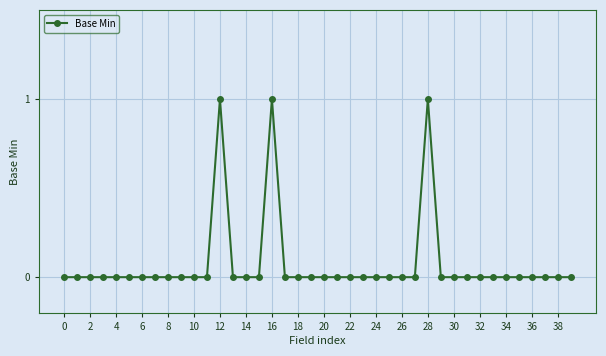

What is the sum of all values?

3